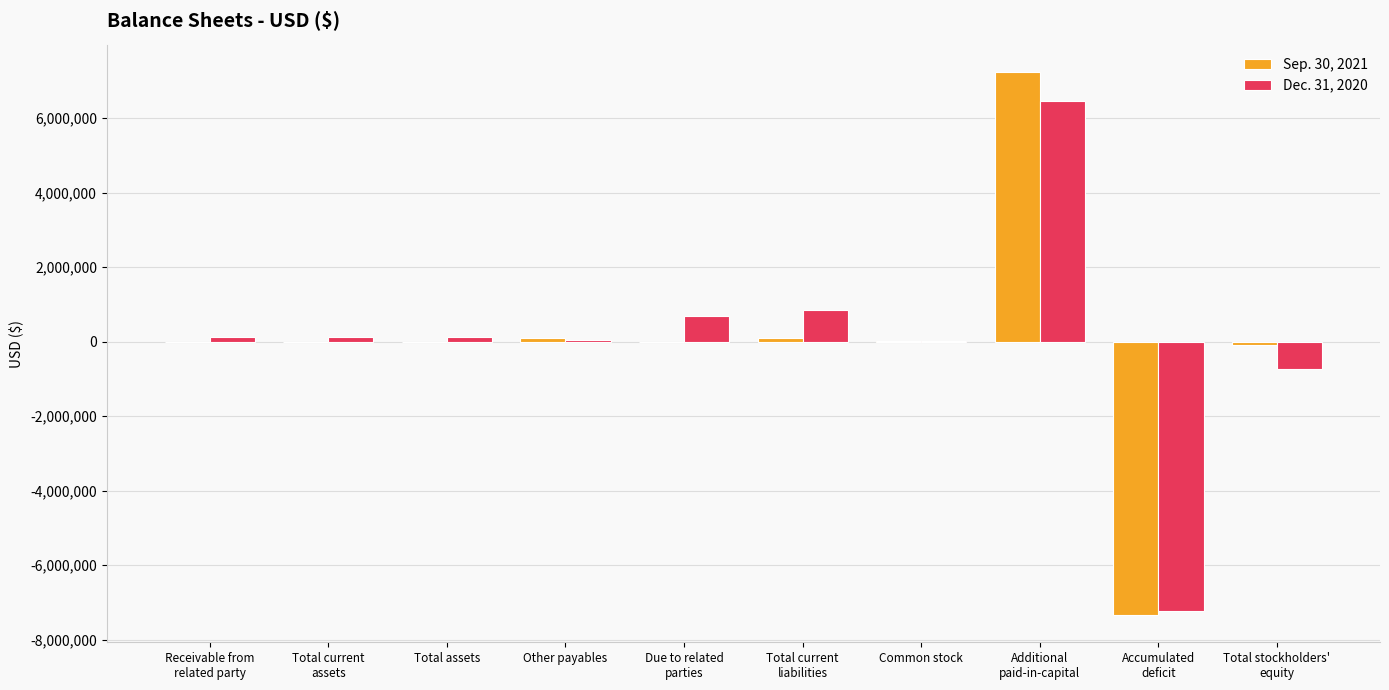

What is the maximum value shown in the chart?

7228862